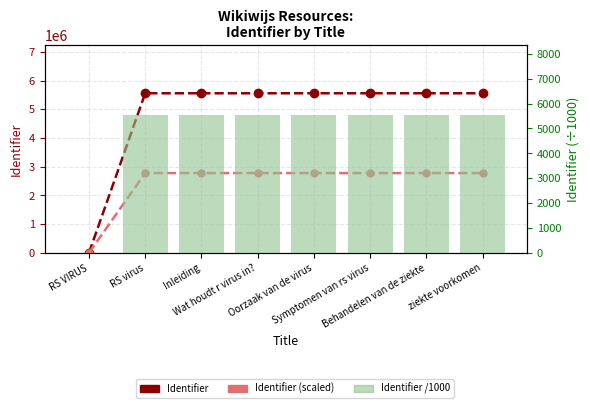

How many values in Identifier /1000 are above zero?

7